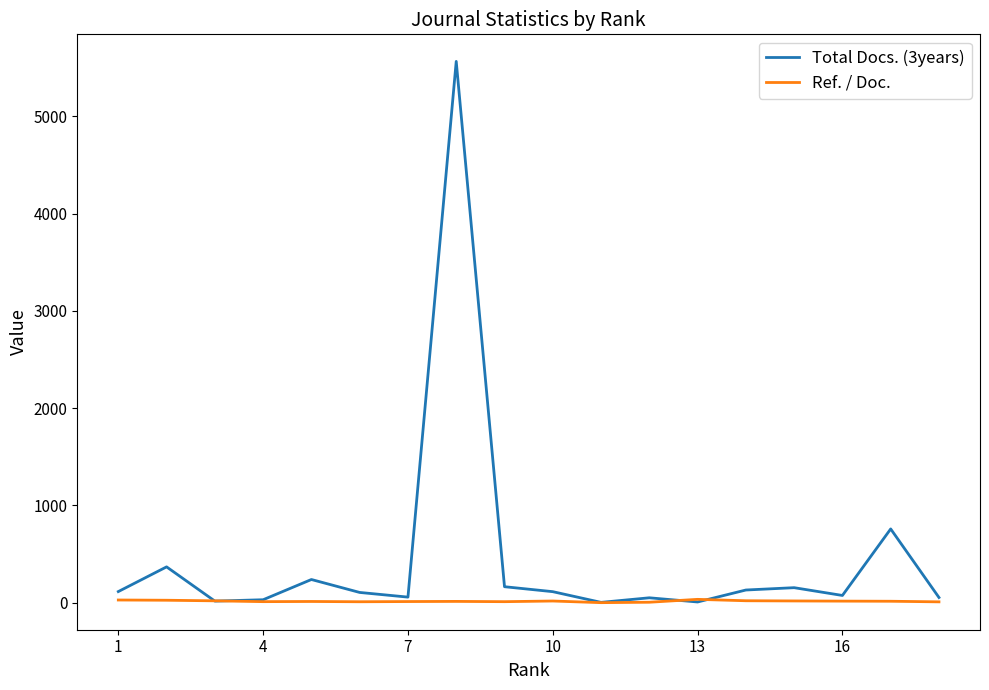

Which series has the largest total across all categories?

Total Docs. (3years)